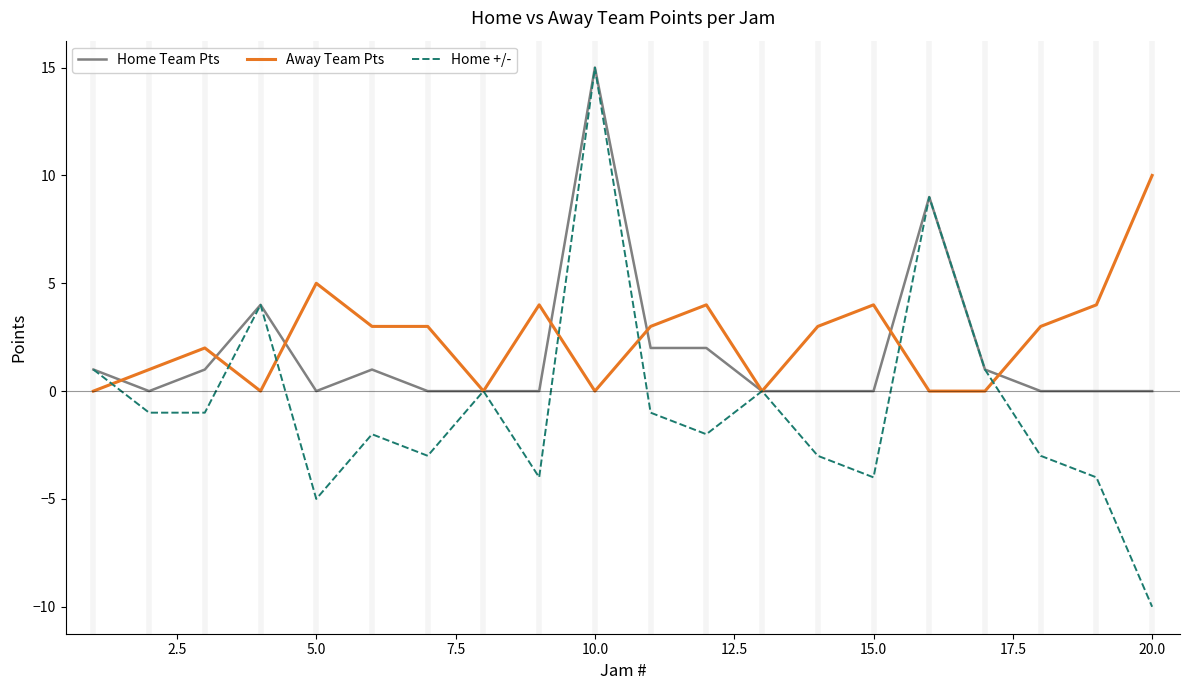

Which series has the largest range (max minus min)?

Home +/-